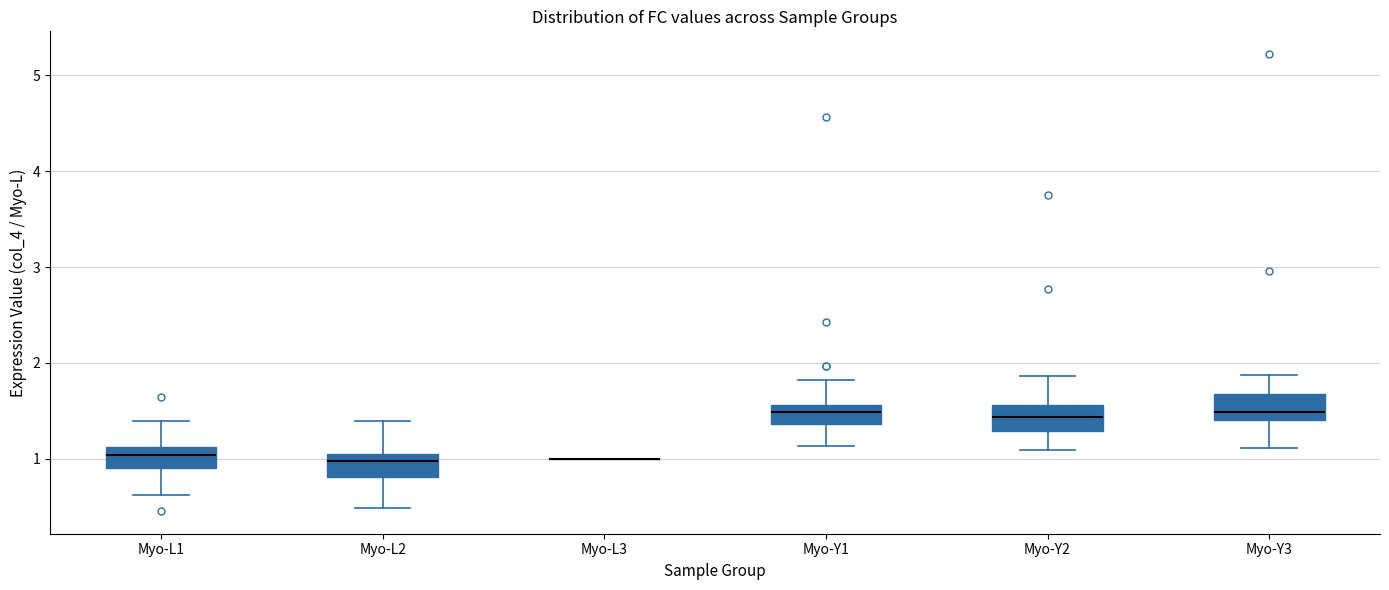

Reading left to right, transcribe this box plot: for each box, give where its median line is, the range the box spans, and where its two whiskers end, as read against the y-axis. The values are not printed on the chart, so give them approximately, as read against the axis.

Myo-L1: median 1.0, box 0.9 to 1.1, whiskers 0.6 to 1.4
Myo-L2: median 1.0 (just below the box's upper edge), box 0.8 to 1.0, whiskers 0.5 to 1.4
Myo-L3: box collapsed to a line at 1.0, whiskers 1.0 to 1.0
Myo-Y1: median 1.5, box 1.4 to 1.6, whiskers 1.1 to 1.8
Myo-Y2: median 1.4, box 1.3 to 1.6, whiskers 1.1 to 1.9
Myo-Y3: median 1.5, box 1.4 to 1.7, whiskers 1.1 to 1.9